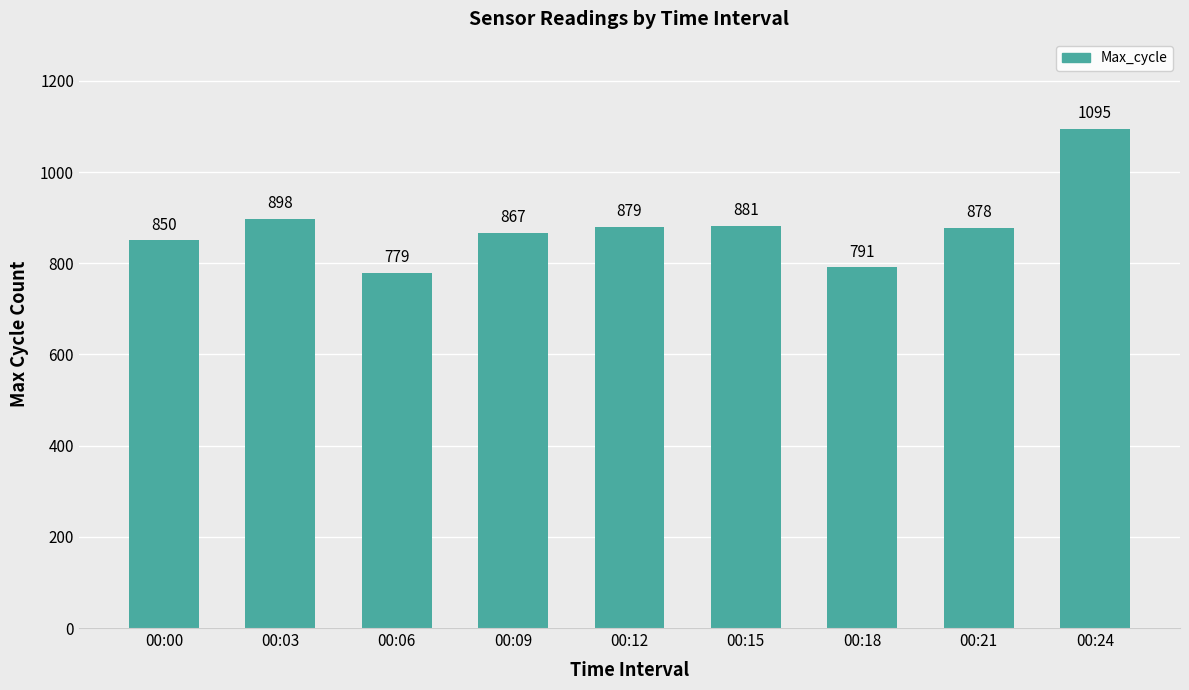

What is the value of the 5th bar from the left?

879